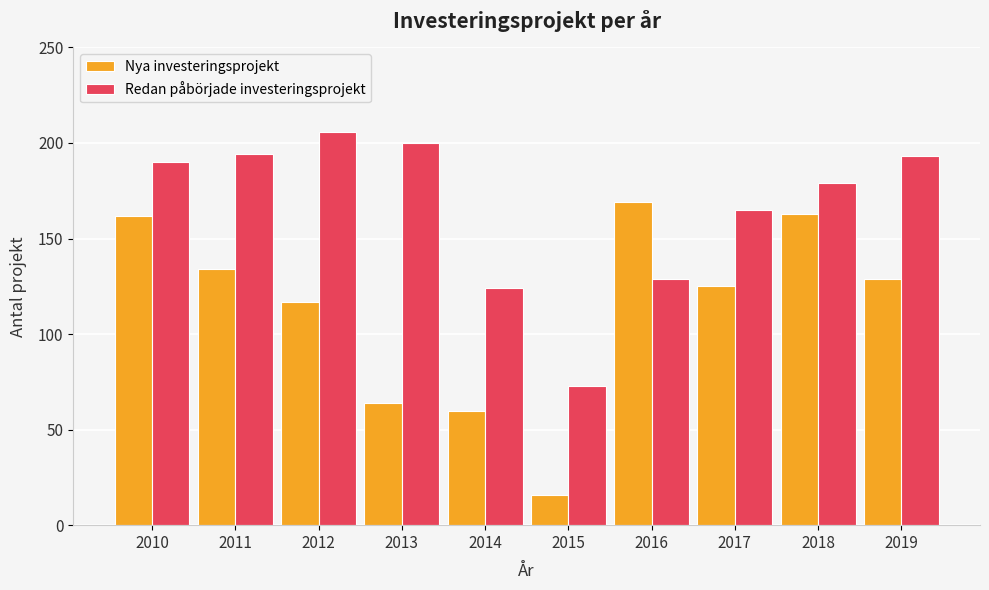

What is the average value of the Redan påbörjade investeringsprojekt series?

165